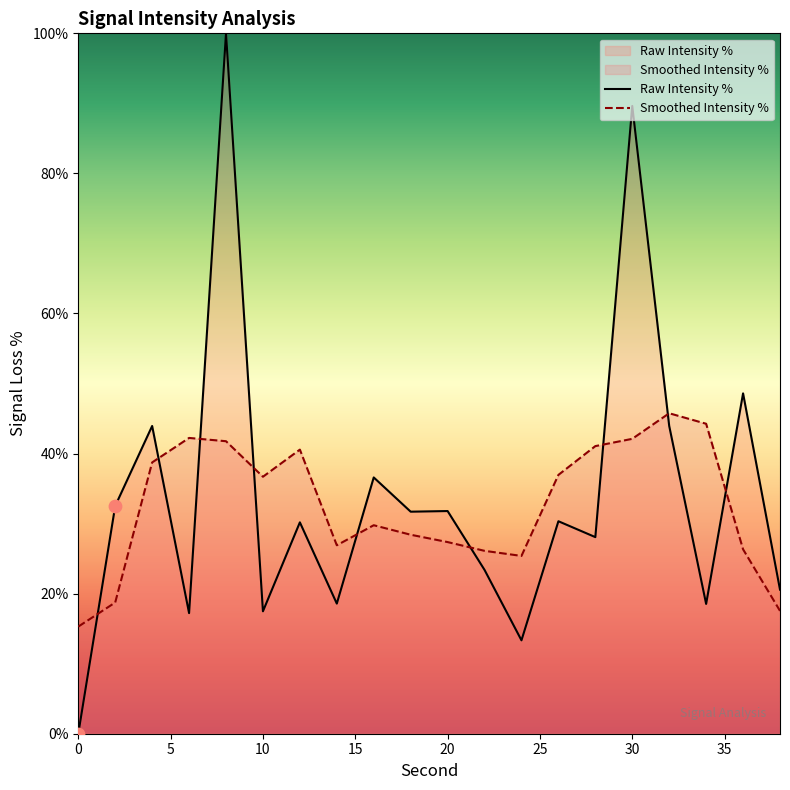

Between 4 and 10, which is larger?

4